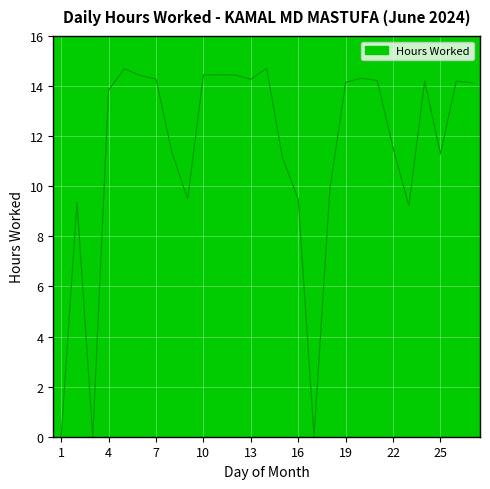

What is the difference between the maximum and minimum values?

14.7